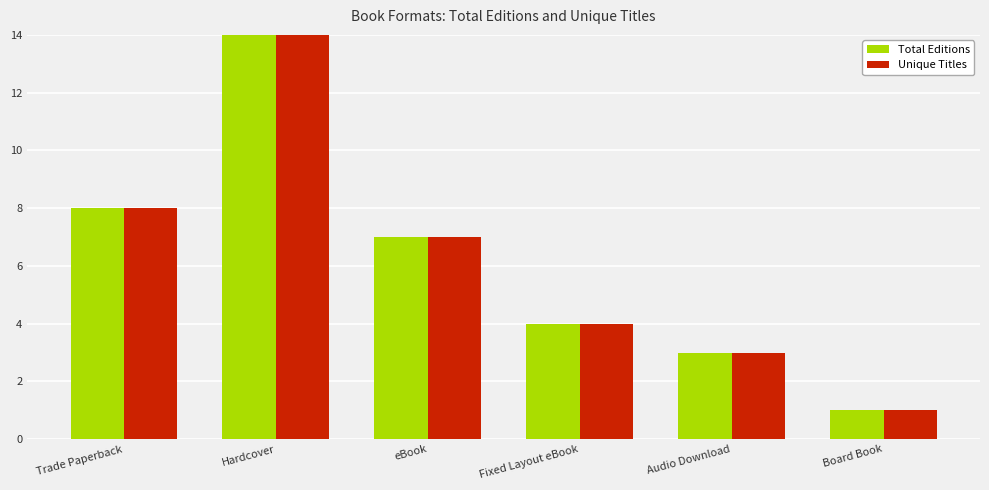

Reading left to right, list all the values displayed in this chart.

Total Editions: 8	15	7	4	3	1
Unique Titles: 8	15	7	4	3	1